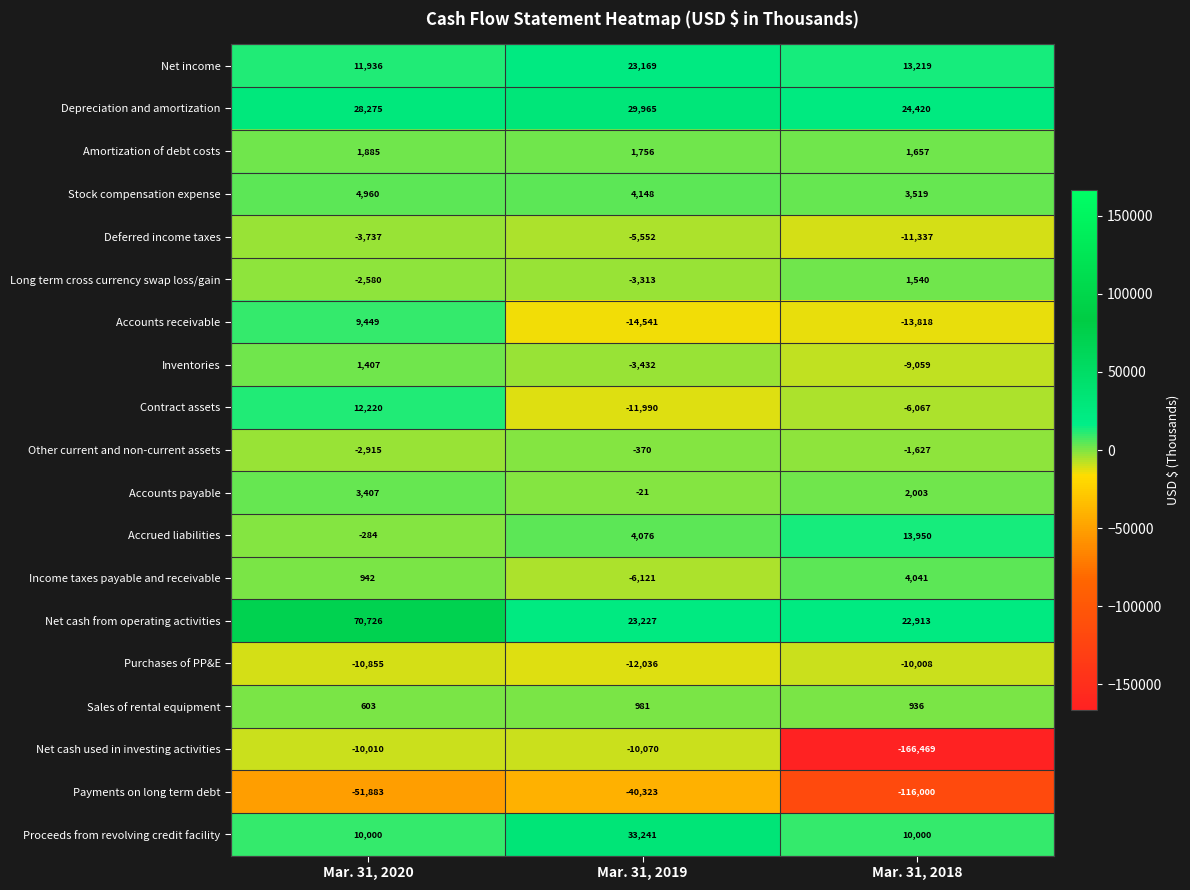

Rank the categories by Depreciation and amortization value from lowest to highest.

Mar. 31, 2018, Mar. 31, 2020, Mar. 31, 2019